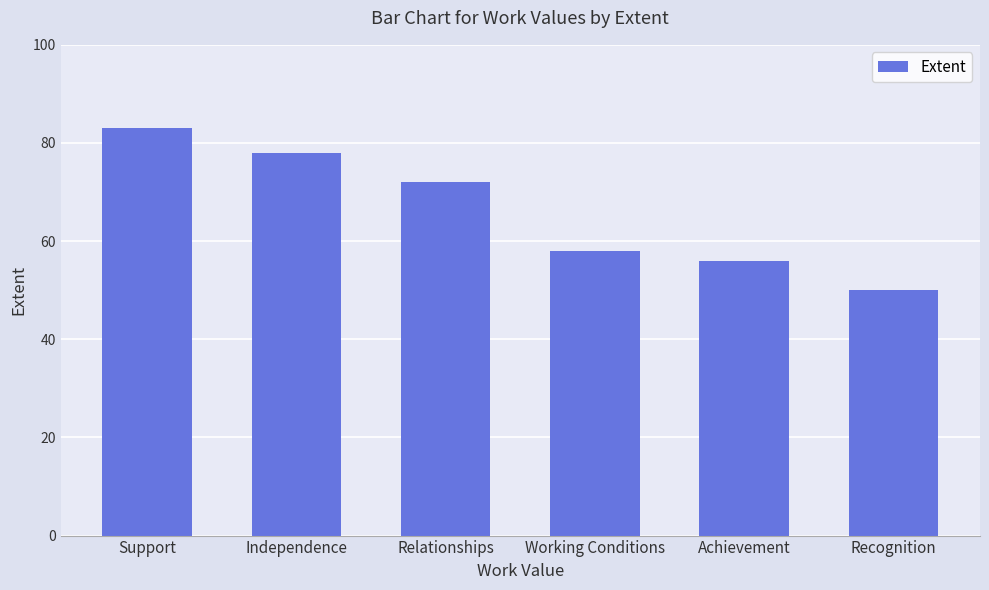

What is the value of the 1st bar from the left?

83